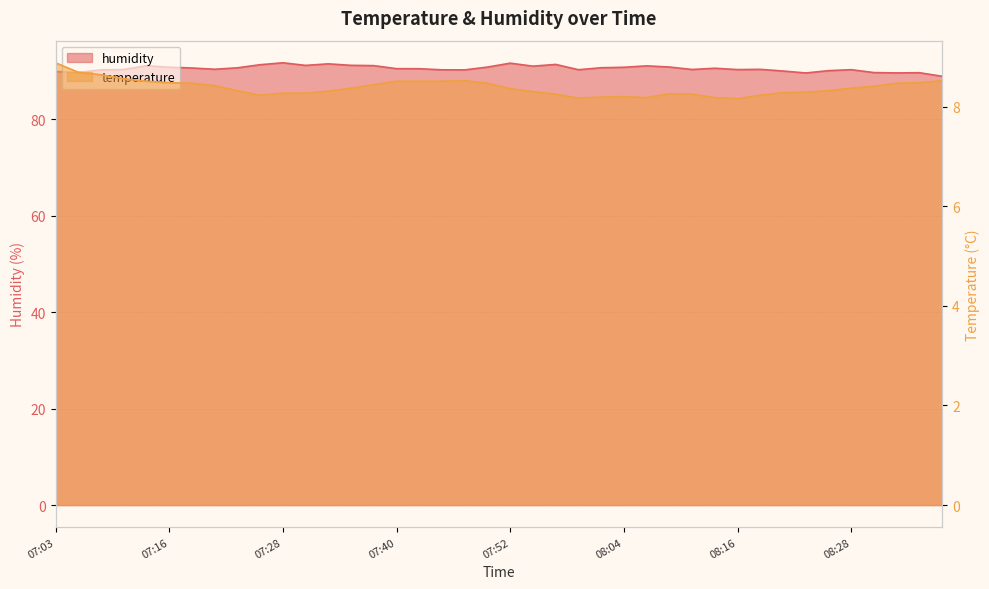

Which label corresponds to the smallest value in the chart?

08:16